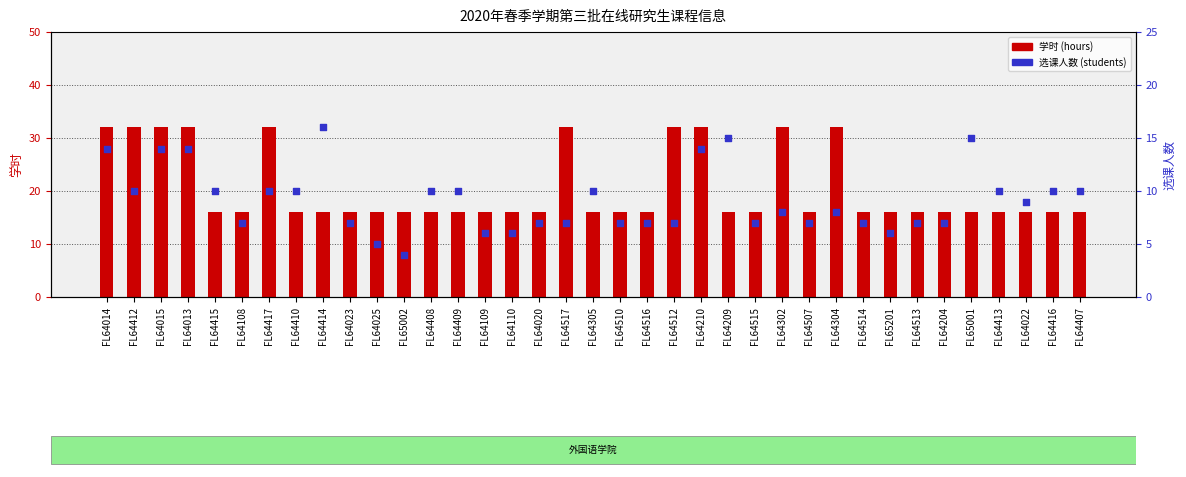

What is the total value across all series at FL64517?

39